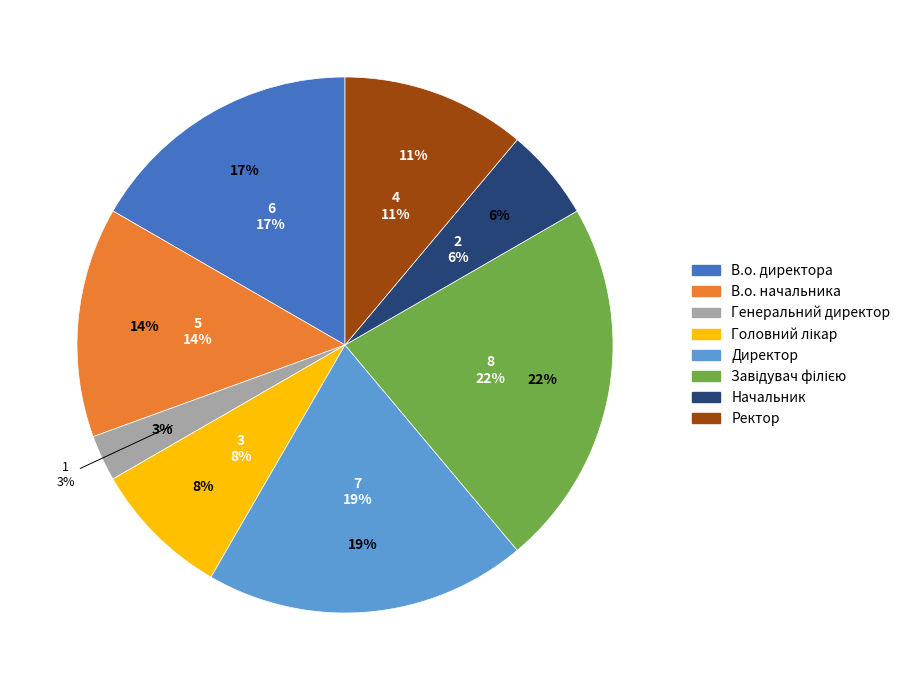

Which slice is the largest?

Завідувач філією